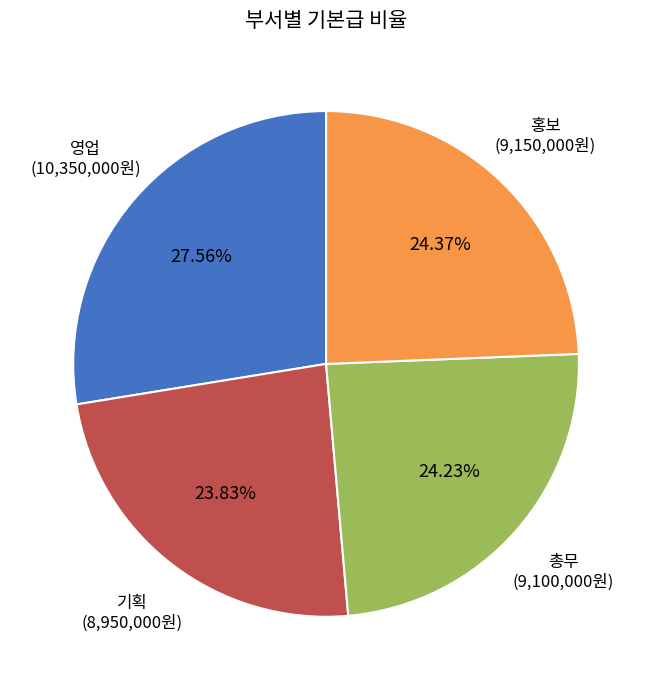

Is there a majority slice in this chart?

No